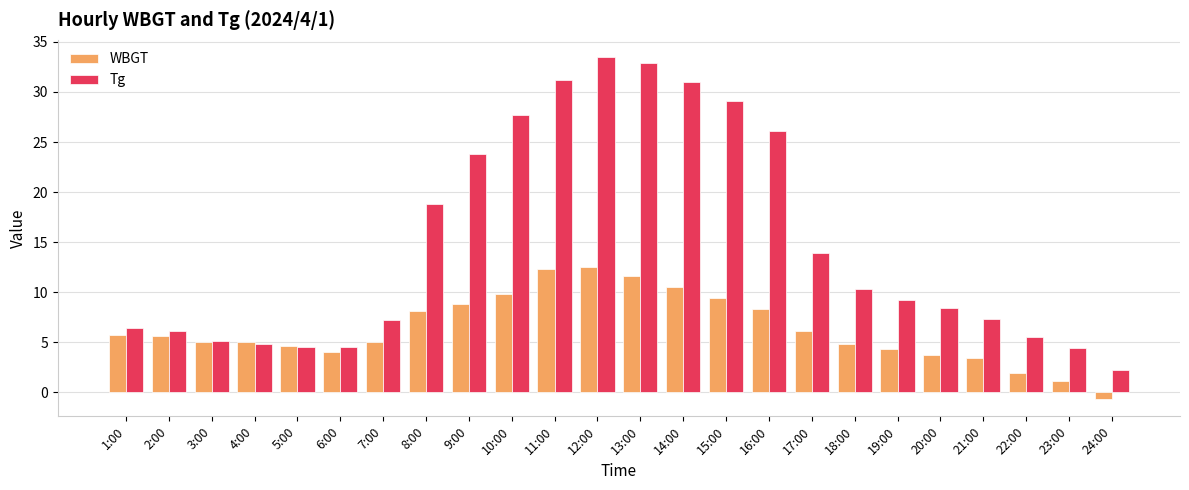

Where does the WBGT series first go above 5?

1:00